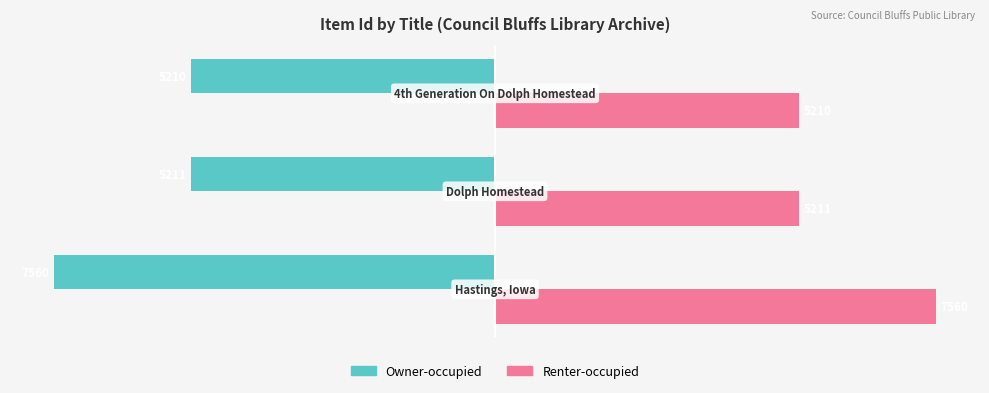

What are all the series names shown in the legend?

Owner-occupied, Renter-occupied